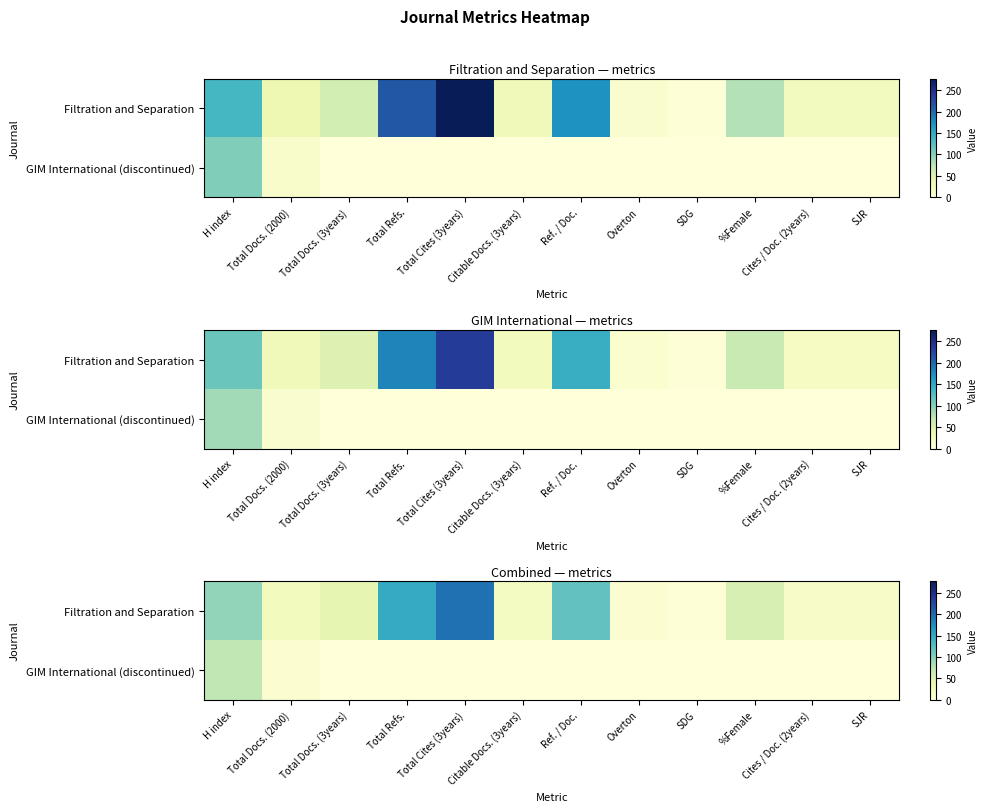

List the series in order of their overall mean, lowest first.

GIM International (discontinued), Filtration and Separation